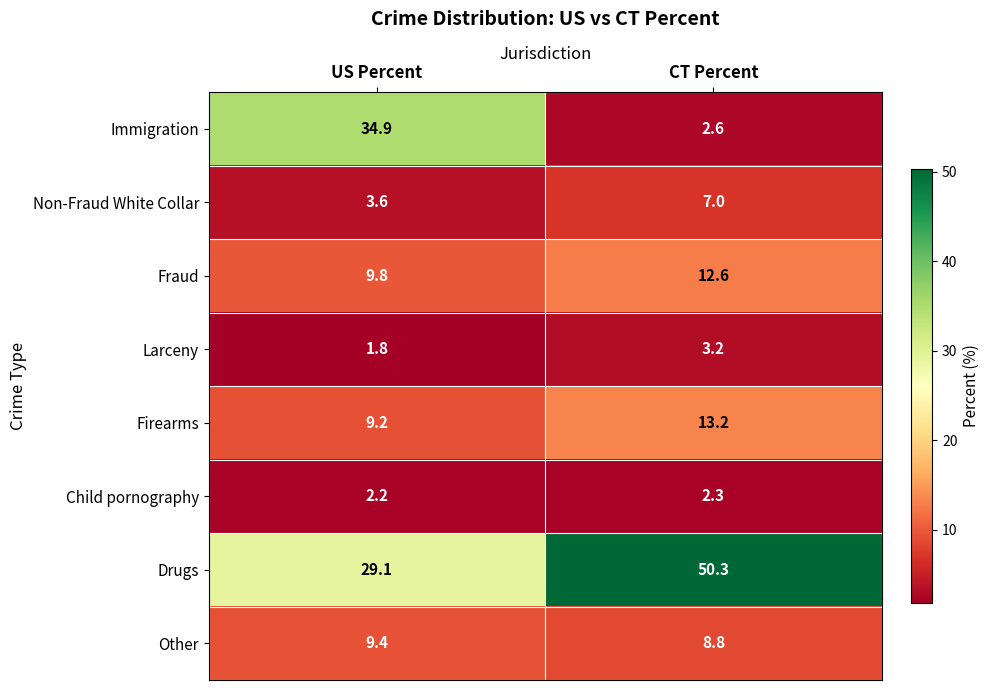

Which category has the lowest value across all series?

US Percent